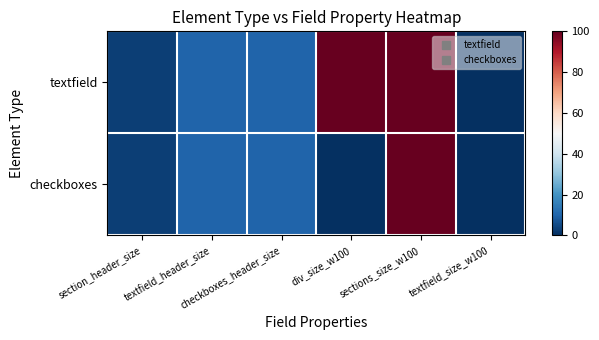

Reading left to right, transcribe all the data shown in this chart.

textfield: section_header_size=3	textfield_header_size=10	checkboxes_header_size=10	div_size_w100=100	sections_size_w100=100	textfield_size_w100=0
checkboxes: section_header_size=3	textfield_header_size=10	checkboxes_header_size=10	div_size_w100=0	sections_size_w100=100	textfield_size_w100=0